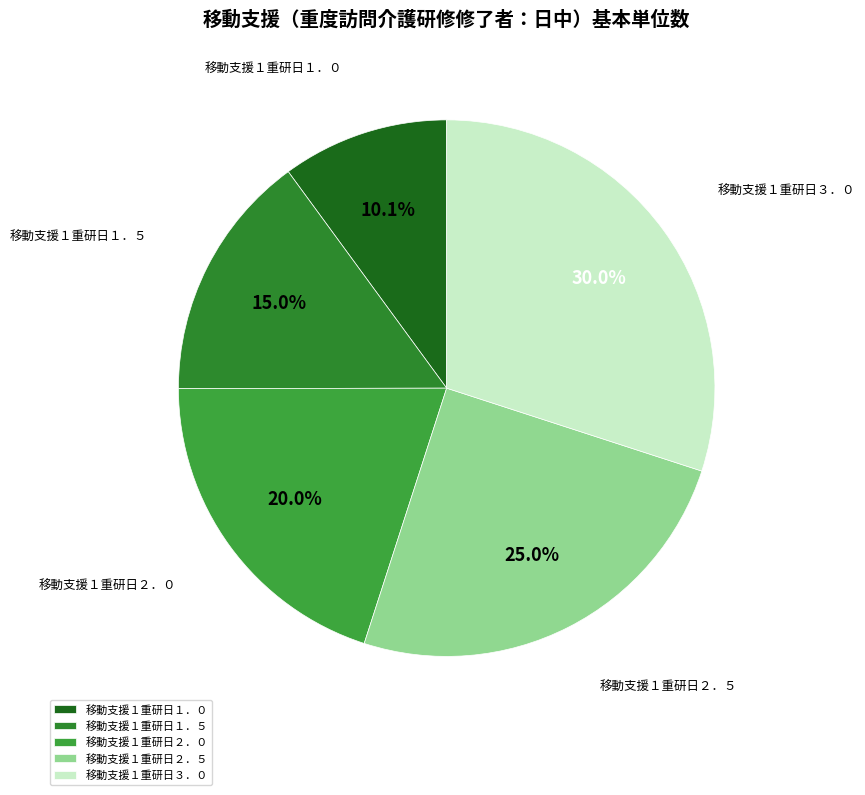

Is there any slice that represents more than half of the pie?

No